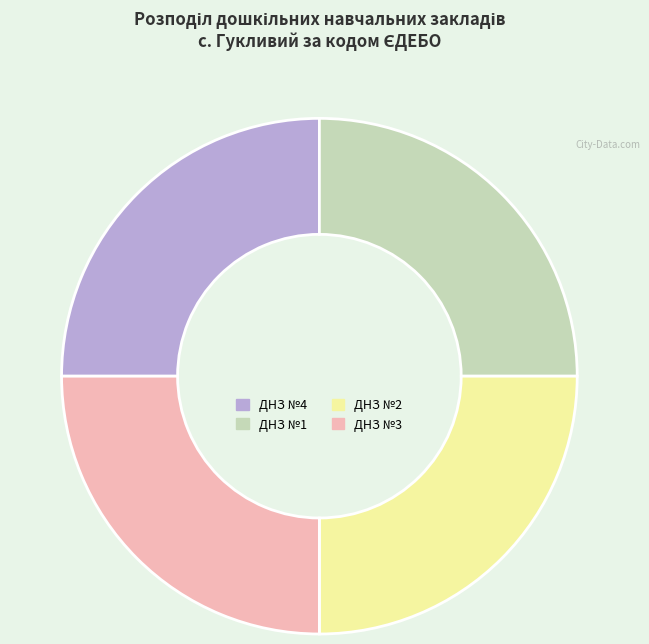

Is there a majority slice in this chart?

No